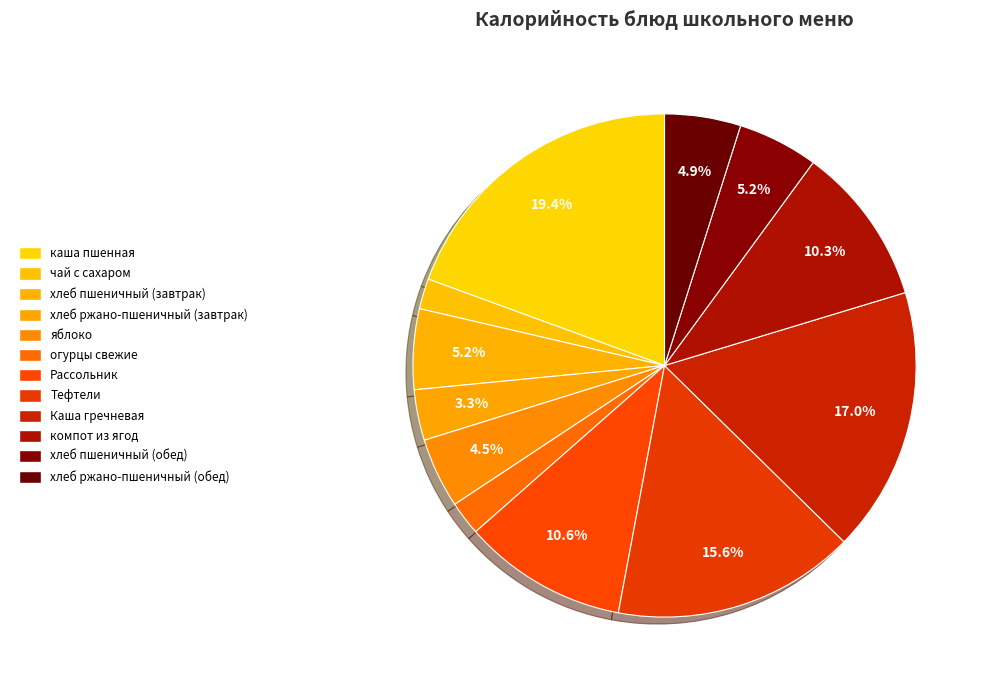

To the nearest percent, what is the difference between the Рассольник and Каша гречневая slice percentages?

6%